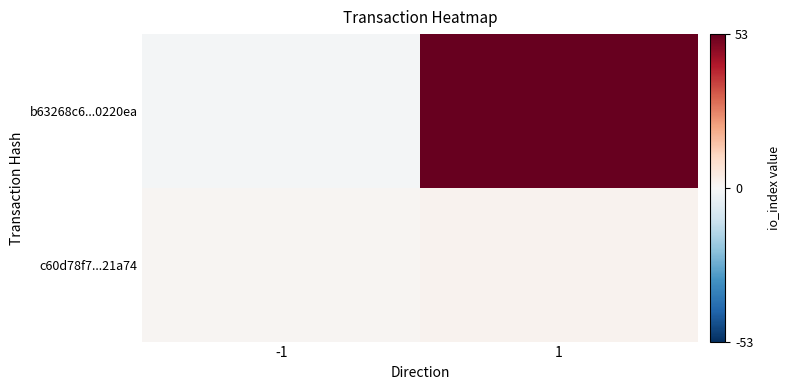

Reading left to right, transcribe all the data shown in this chart.

b63268c6...0220ea: -1=-1	1=53
c60d78f7...21a74: -1=1	1=2